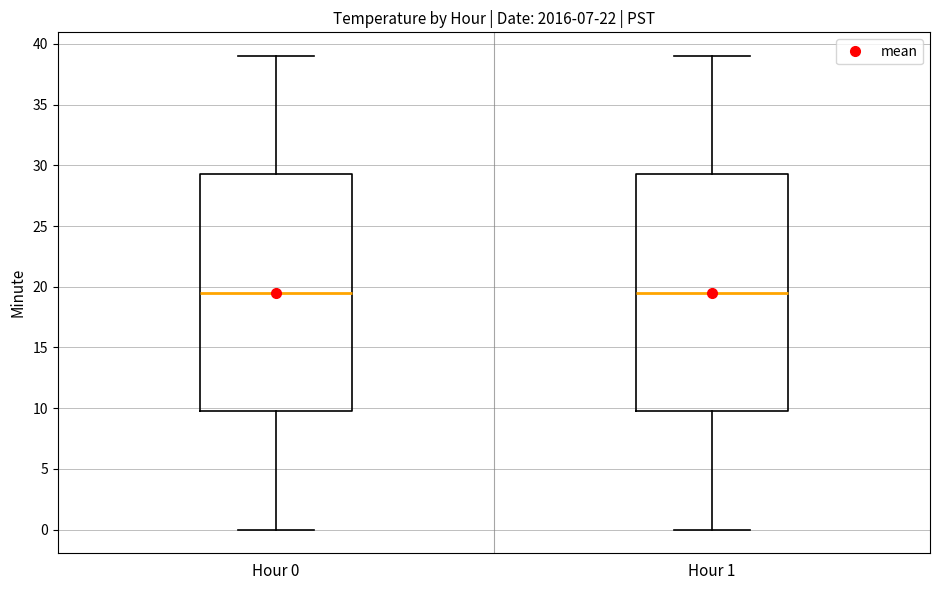

Where does the median line of the box for Hour 0 sit on the y-axis? The values are not printed on the chart, so give them approximately, as read against the axis.

19.5